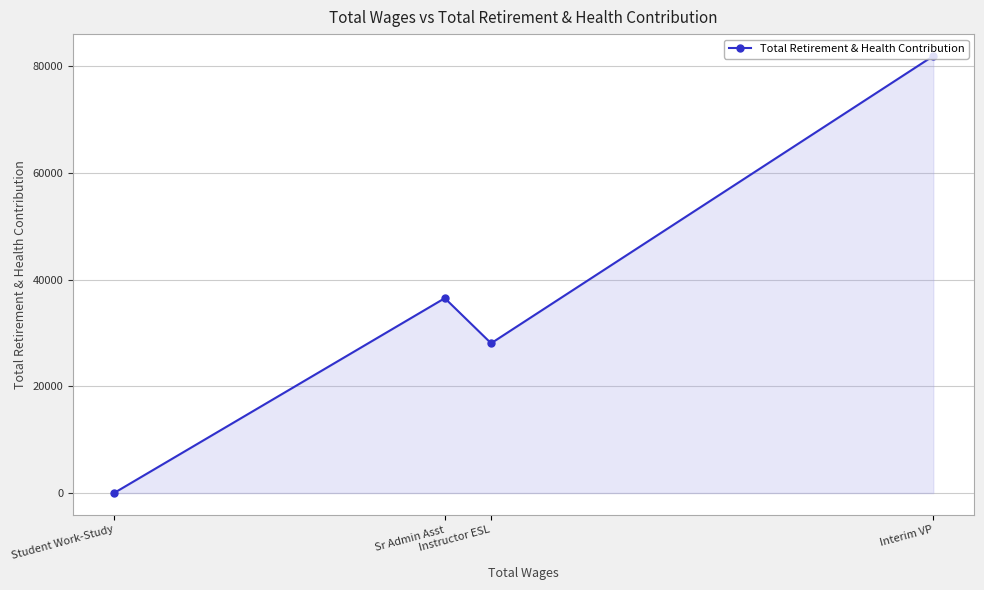

Reading left to right, extract all data points from this chart.

Student Work-Study=0	Sr Admin Asst=36540	Instructor ESL=28084	Interim VP=81966